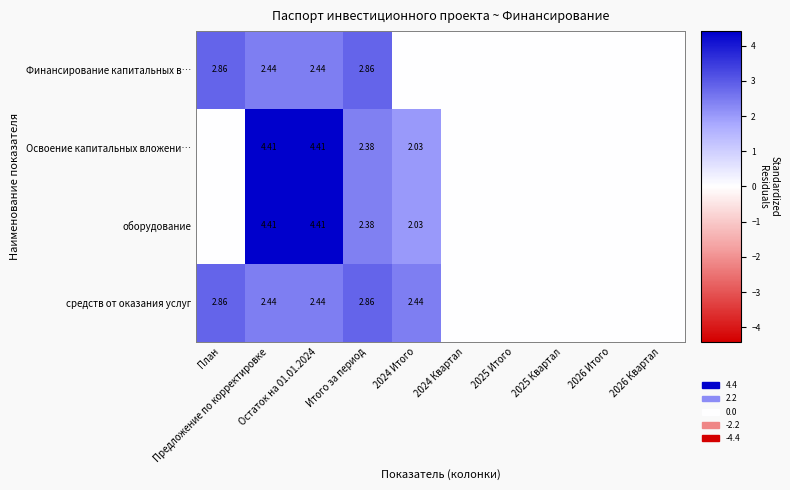

At Остаток на 01.01.2024, list the series in order from largest to smallest.

Освоение капитальных вложени…, оборудование, Финансирование капитальных в…, средств от оказания услуг